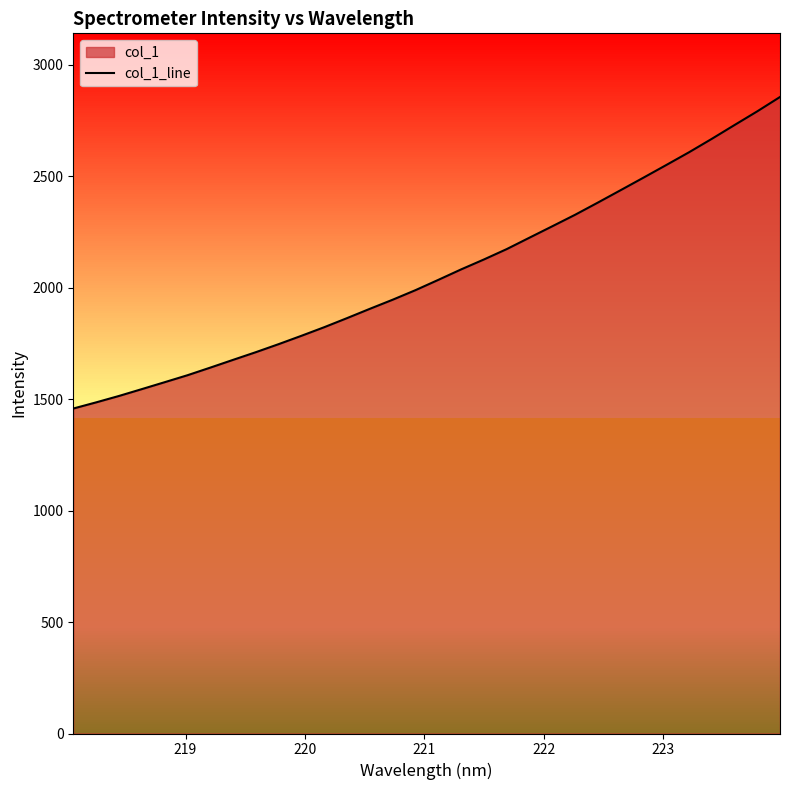

Does the chart have visible grid lines?

No